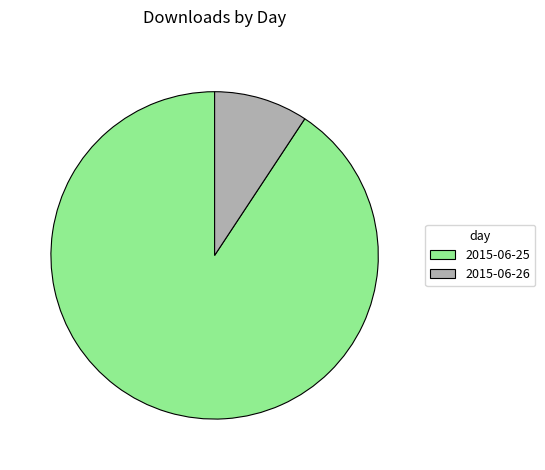

Combined, do 2015-06-26 and 2015-06-25 account for over 50%?

Yes